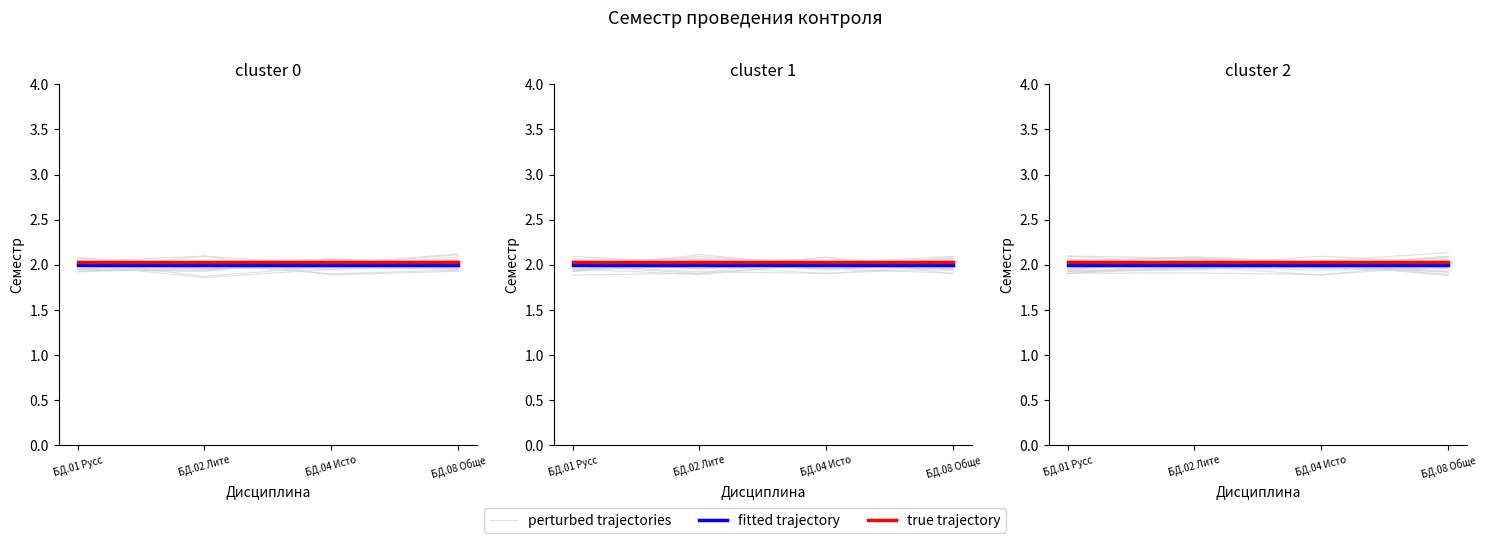

Between БД.04 Исто and БД.08 Обще, which is larger?

БД.04 Исто